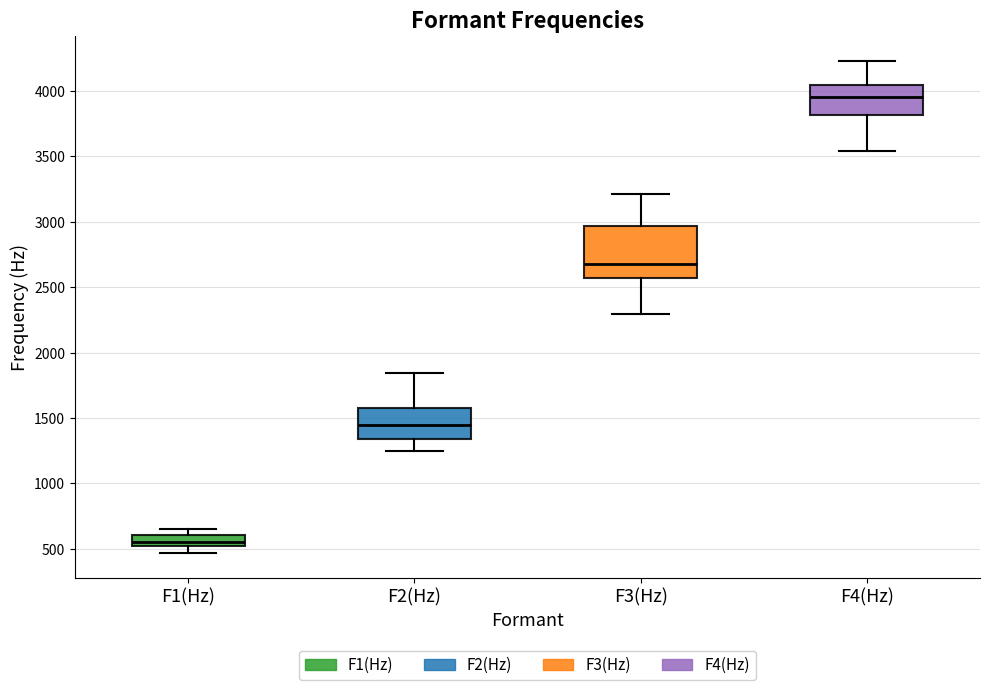

Which box is the tallest, from its lower edge to its upper edge?

F3(Hz)